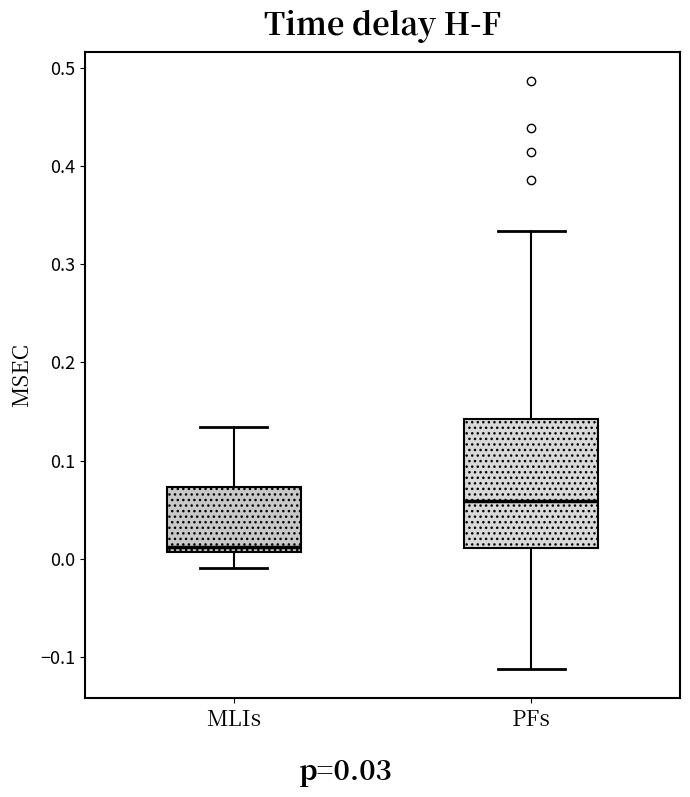

Reading left to right, transcribe this box plot: for each box, give where its median line is, the range the box spans, and where its two whiskers end, as read against the y-axis. The values are not printed on the chart, so give them approximately, as read against the axis.

MLIs: median 0.01 (just above the box's lower edge), box 0.01 to 0.07, whiskers -0.01 to 0.13
PFs: median 0.06, box 0.01 to 0.14, whiskers -0.11 to 0.33